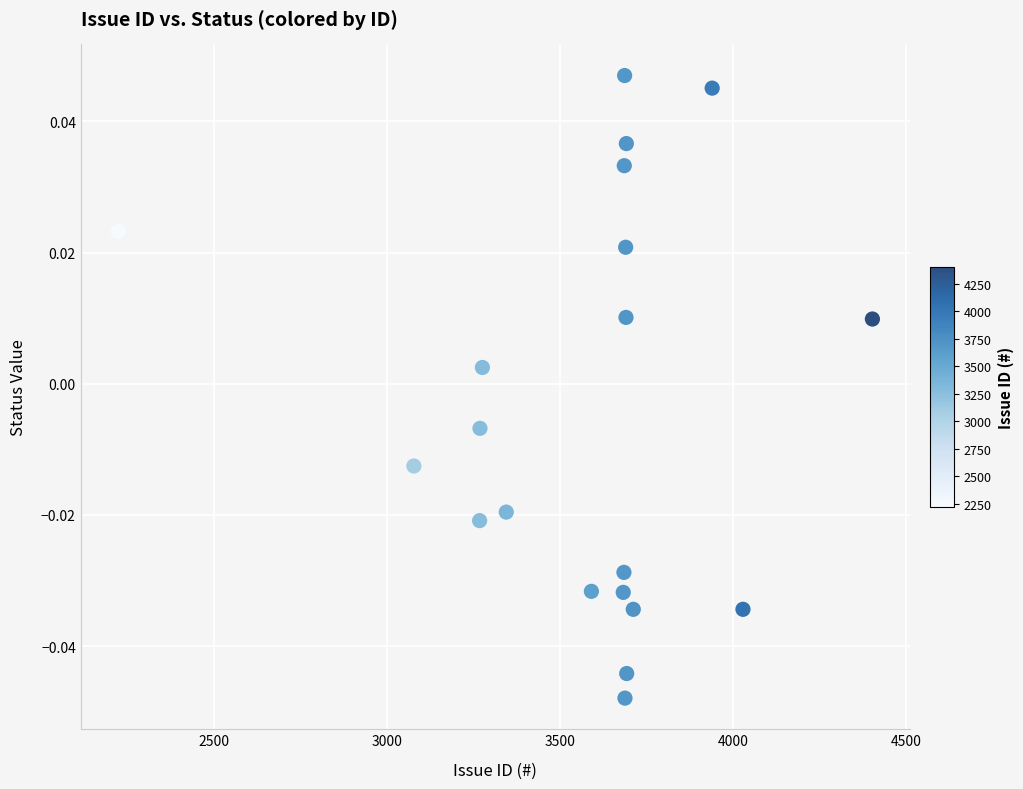

What is the range of X values (max minus min)?

2179.0